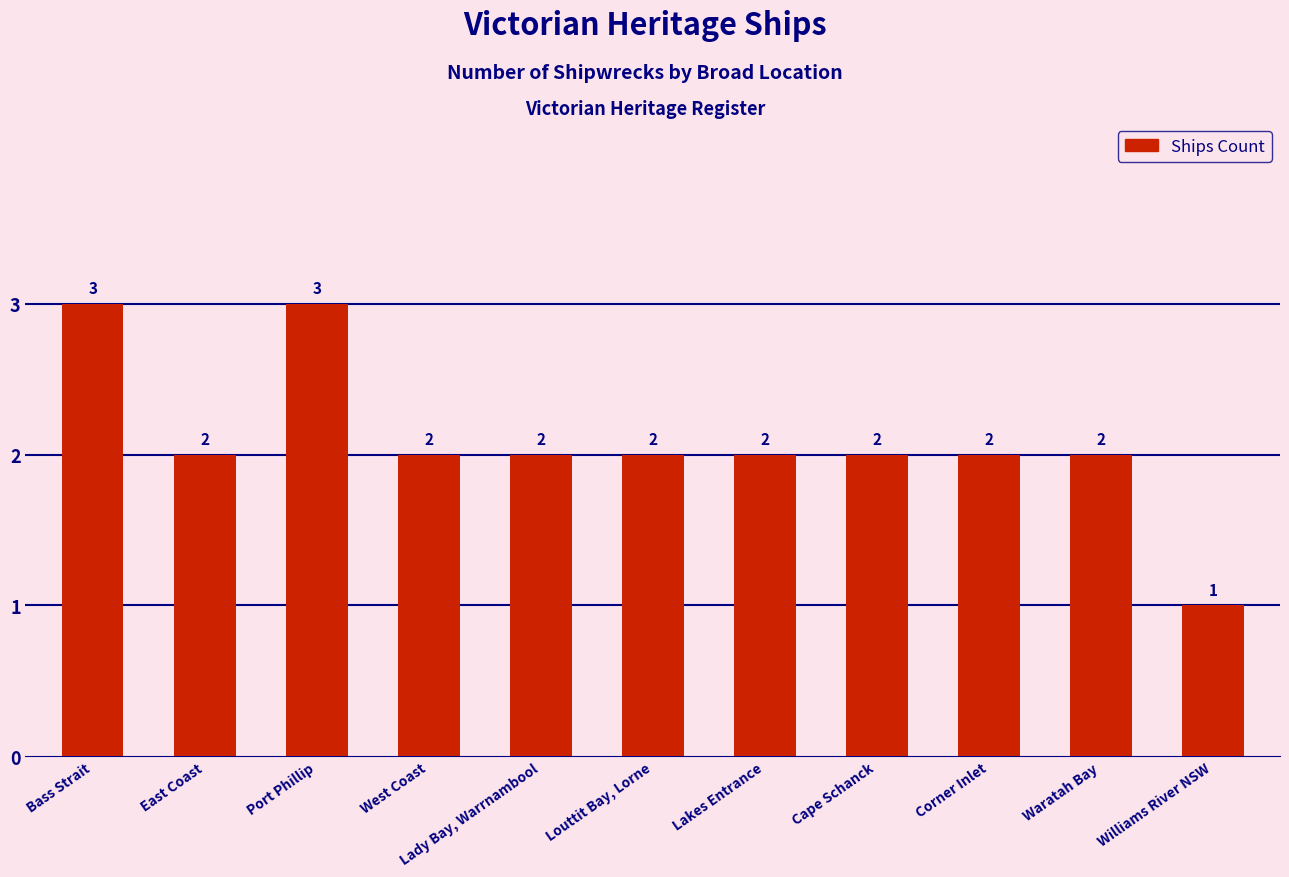

The value at Corner Inlet is 1. True or false?

False